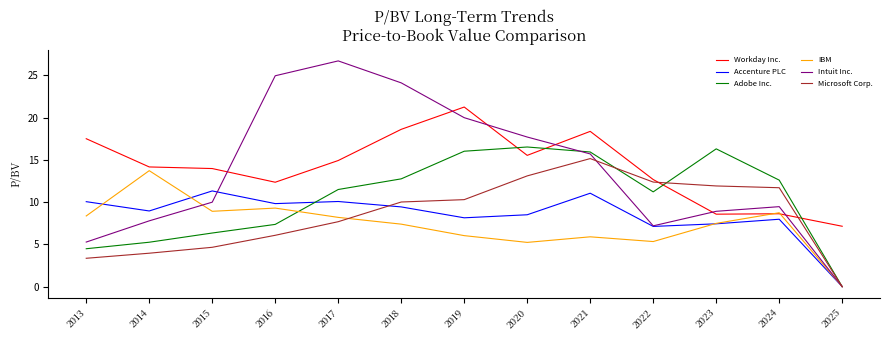

Which series has the widest spread of values?

Intuit Inc.